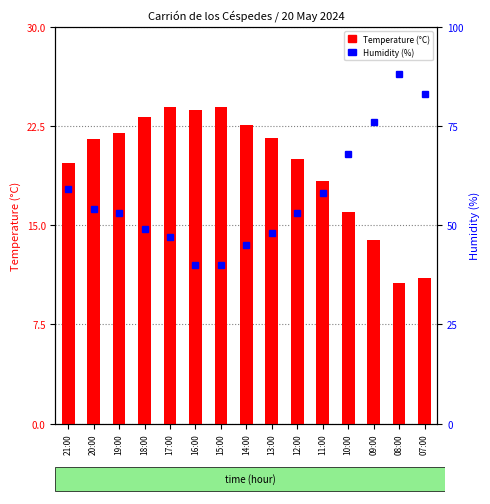

At 15:00, list the series in order from largest to smallest.

Humidity (%), Temperature (°C)